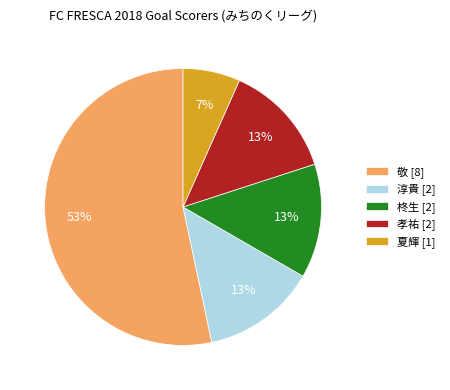

To the nearest percent, what percentage of the pie is 淳貴 [2]?

13%